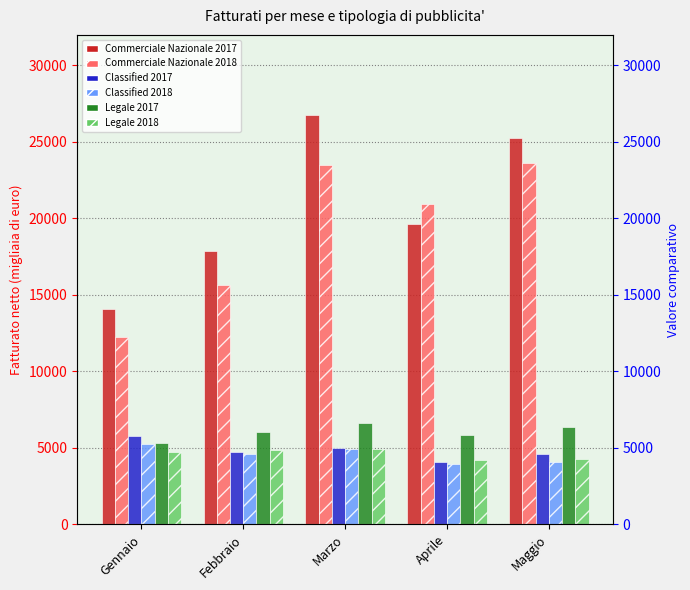

What are all the series names shown in the legend?

Commerciale Nazionale 2017, Commerciale Nazionale 2018, Classified 2017, Classified 2018, Legale 2017, Legale 2018